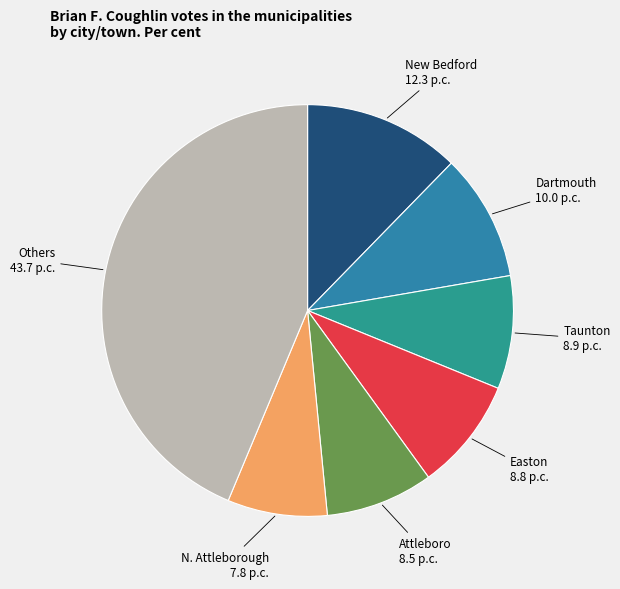

The New Bedford slice represents 2% of the pie. True or false?

False